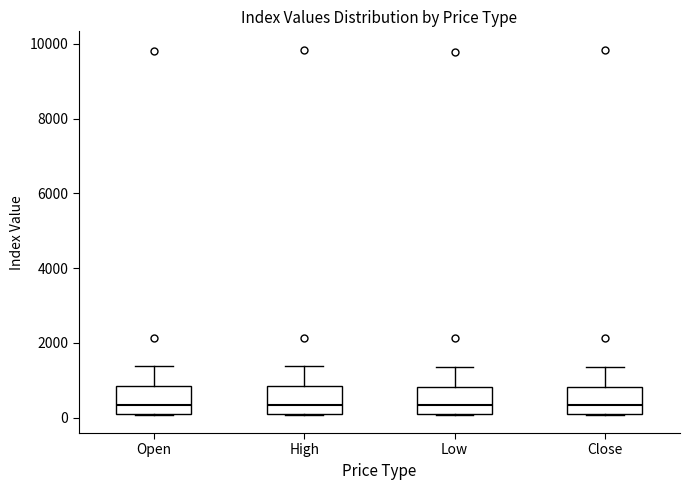

Where is the upper edge of the box for Low on the y-axis? The values are not printed on the chart, so give them approximately, as read against the axis.

800